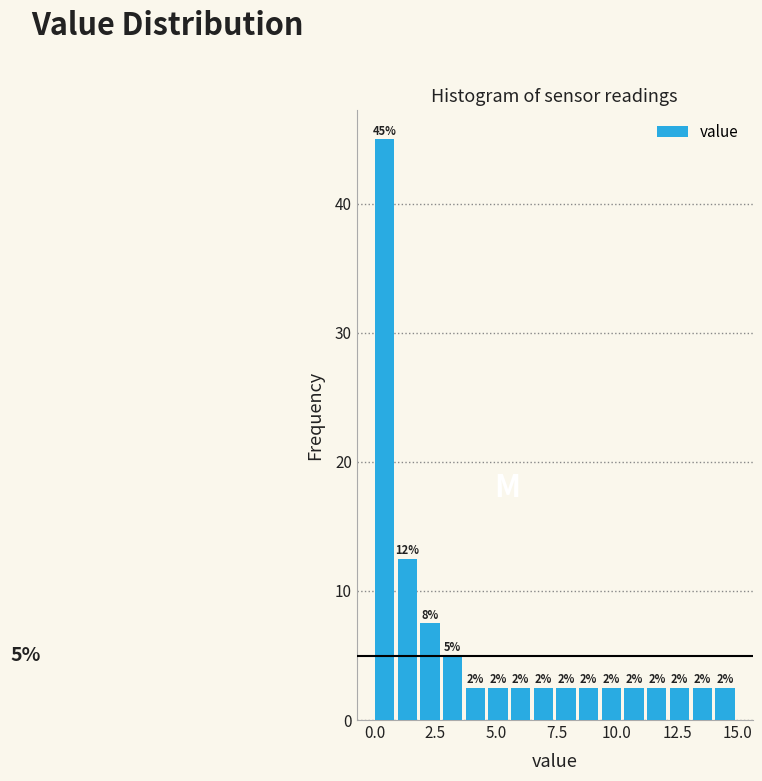

Read against the x-axis, roughly where is the centre of the tallest bar?

0.5